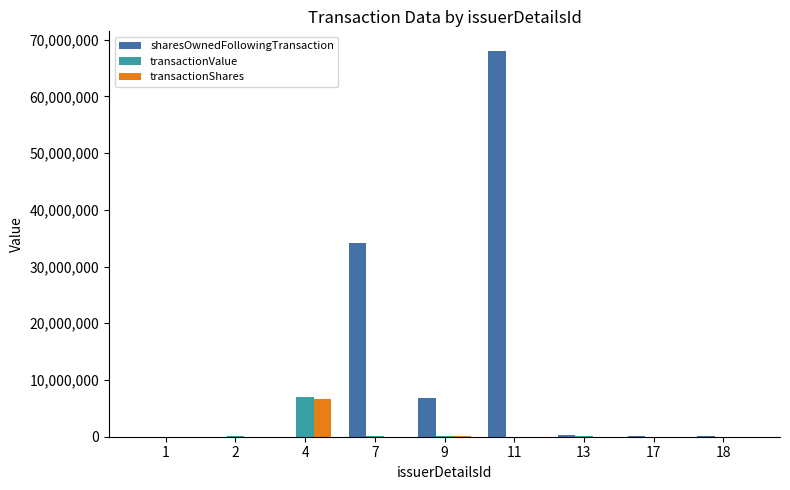

The sharesOwnedFollowingTransaction series shows 251555 at 13. True or false?

True